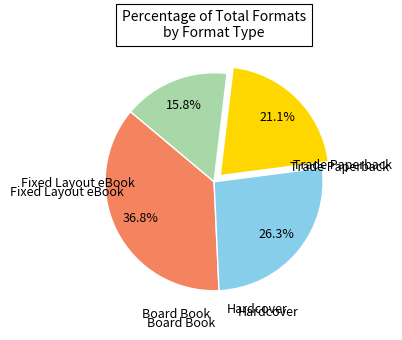

To the nearest percent, what is the difference between the largest and smallest slice percentages?

21%